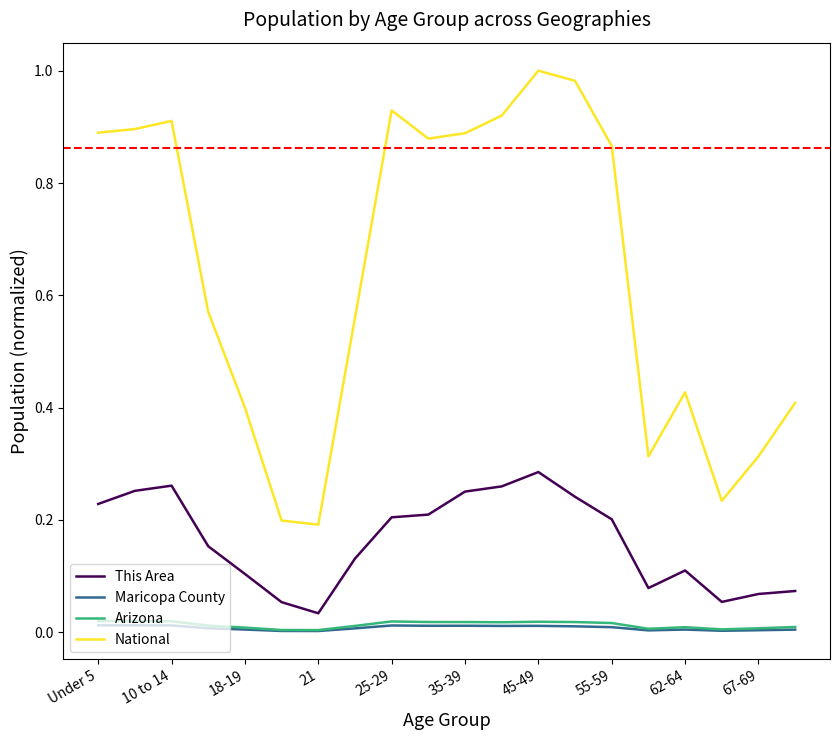

How many lines are shown in the chart?

4